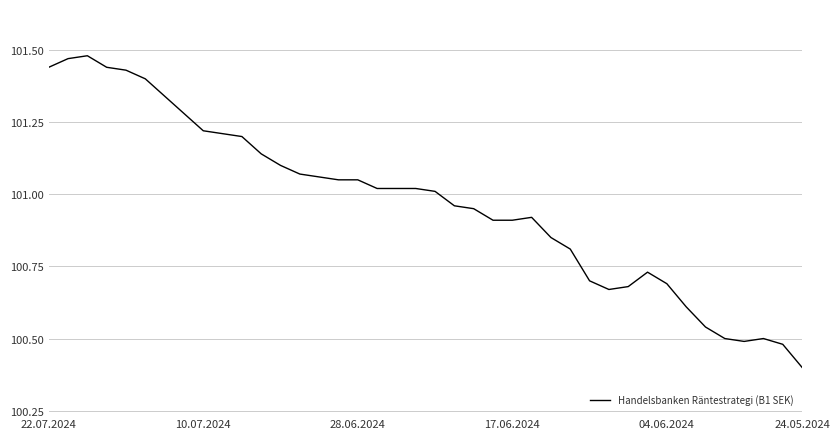

What is the minimum value shown in the chart?

100.4